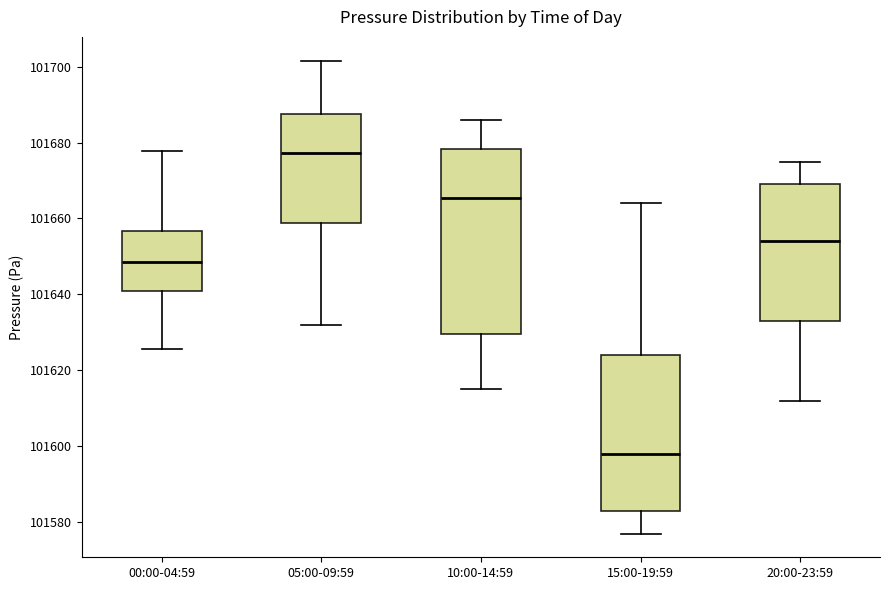

Which box has the highest median line?

05:00-09:59